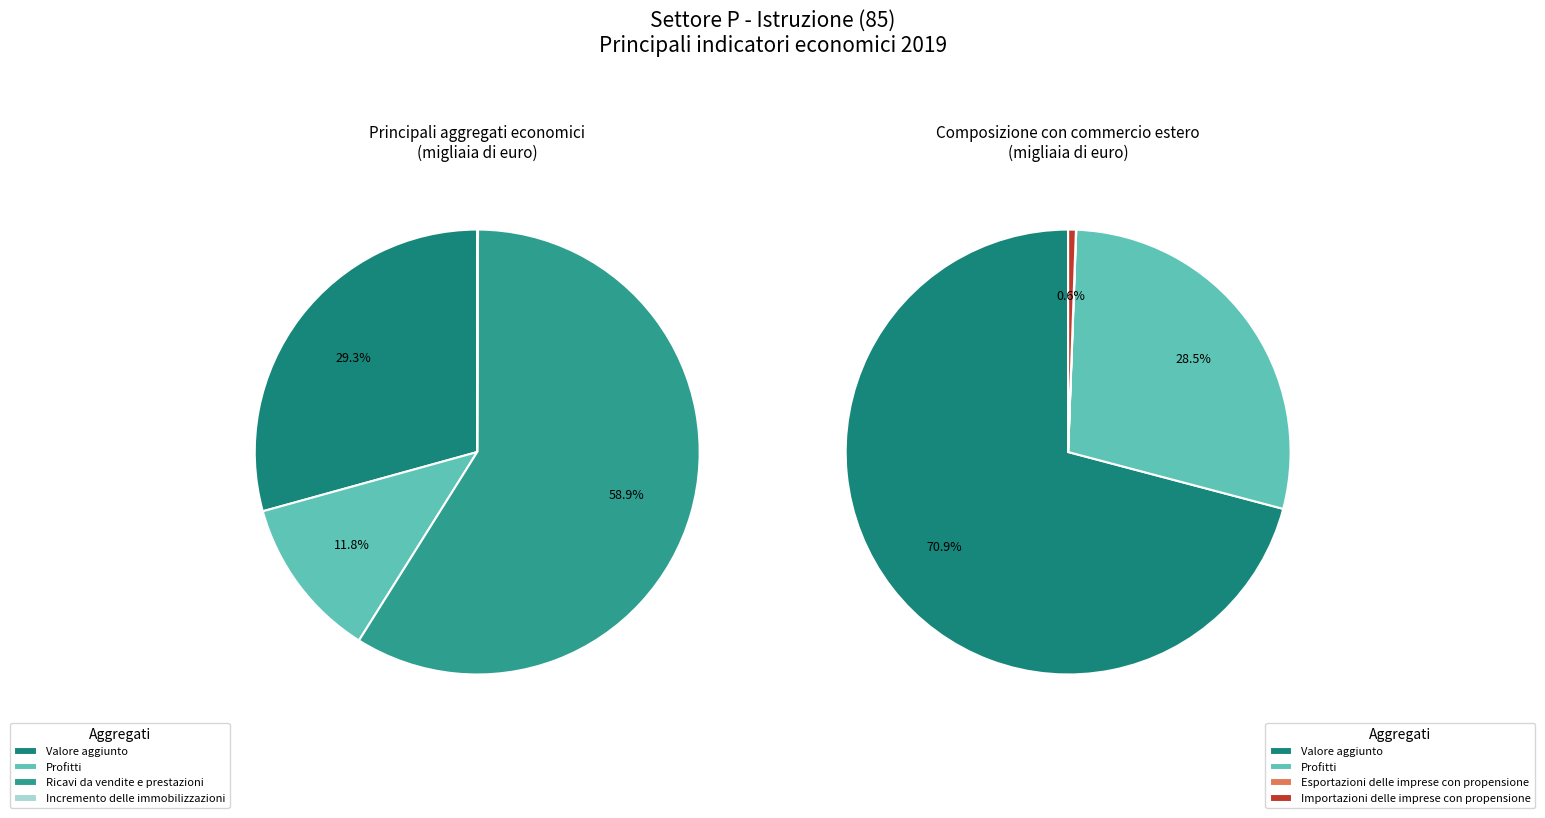

What is the change in value from Valore aggiunto to Incremento delle immobilizzazioni?

-3019549